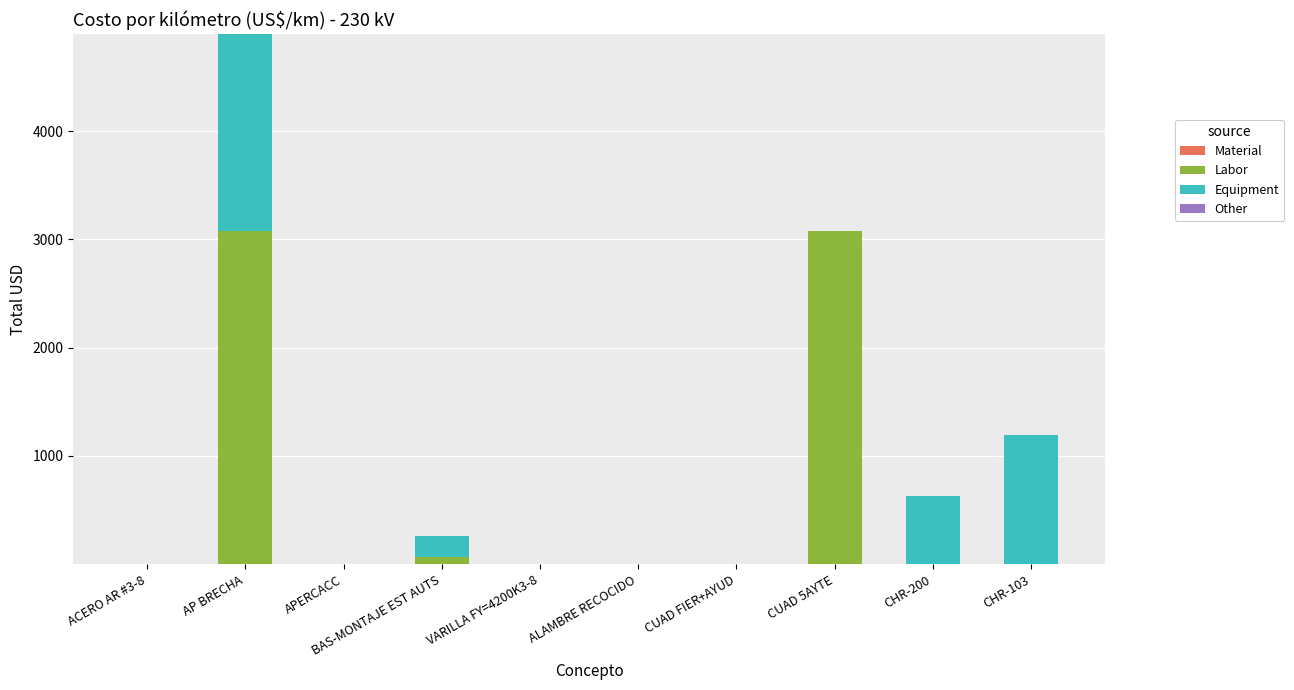

At which category is the sum across all series the highest?

AP BRECHA